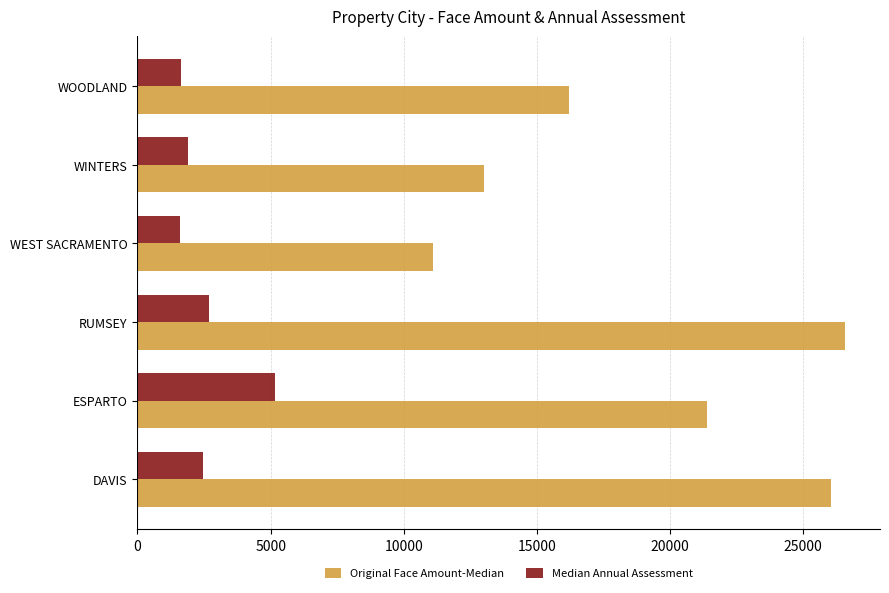

What is the sum of all Original Face Amount-Median values?

114308.1